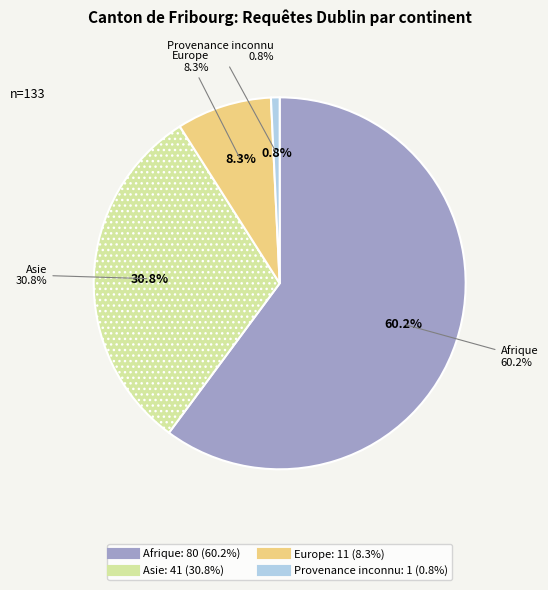

How many segments does this pie chart have?

4